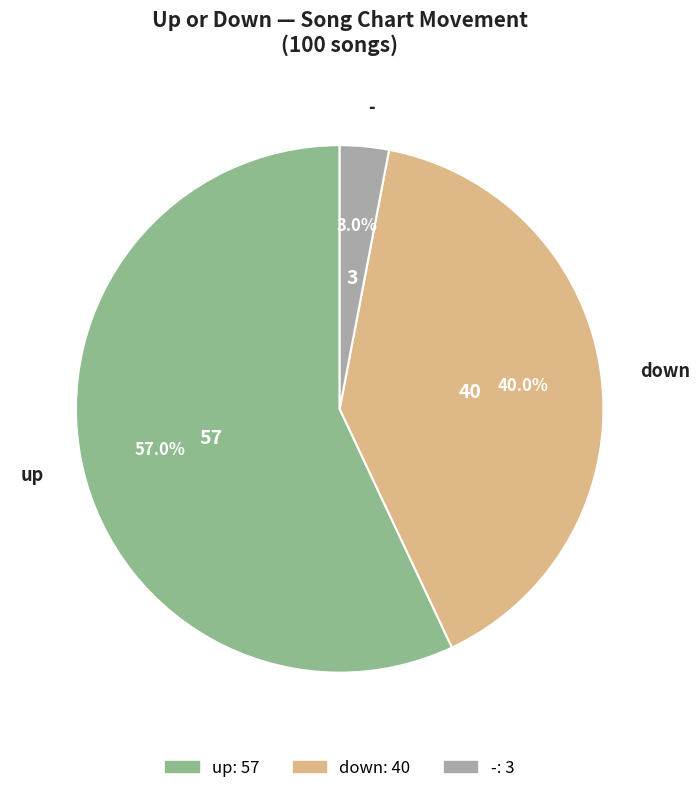

Which category has the smallest portion of the pie?

-